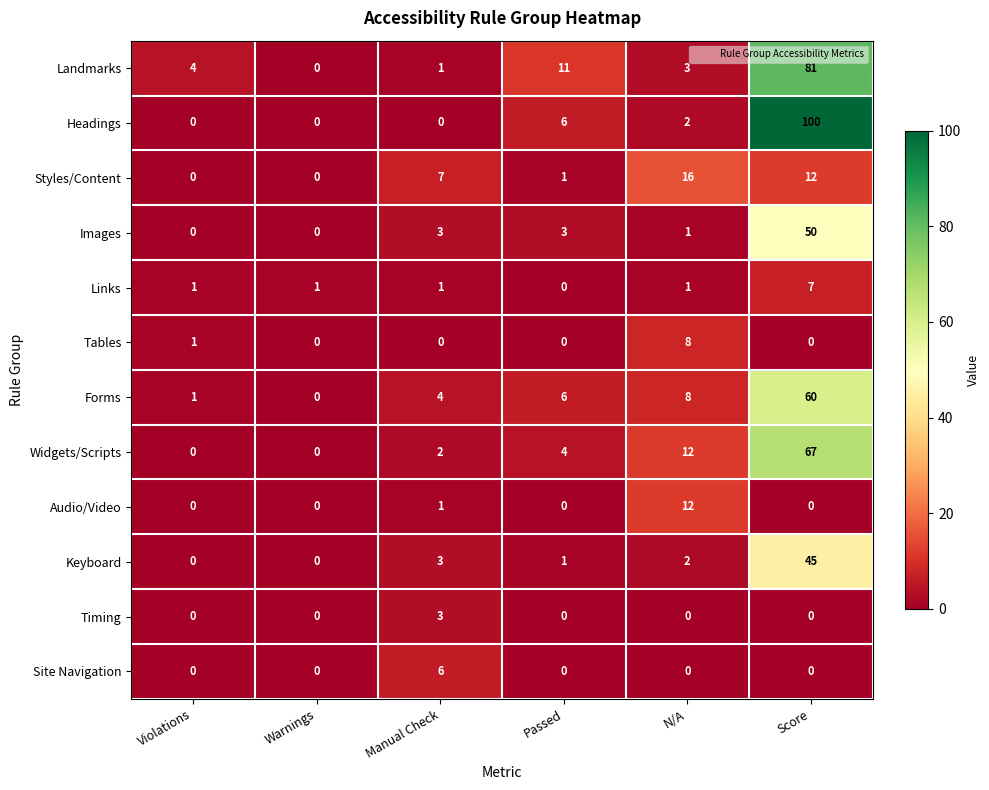

What is the sum of all Tables values?

9